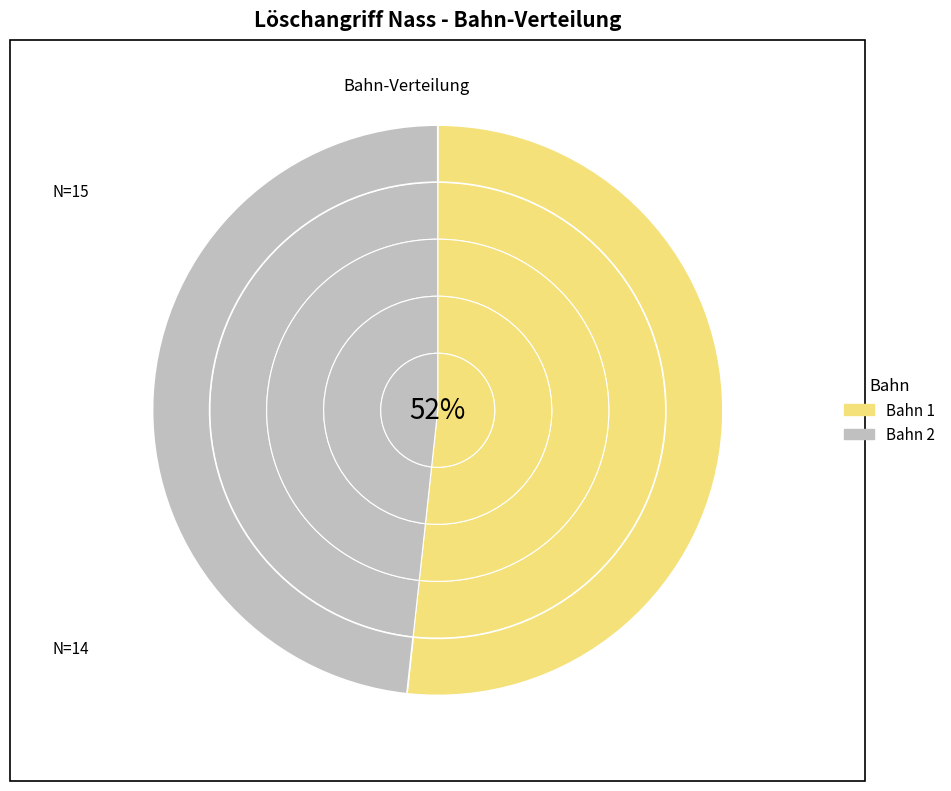

To the nearest percent, what is the combined percentage of Bahn 2 and Bahn 1?

100%